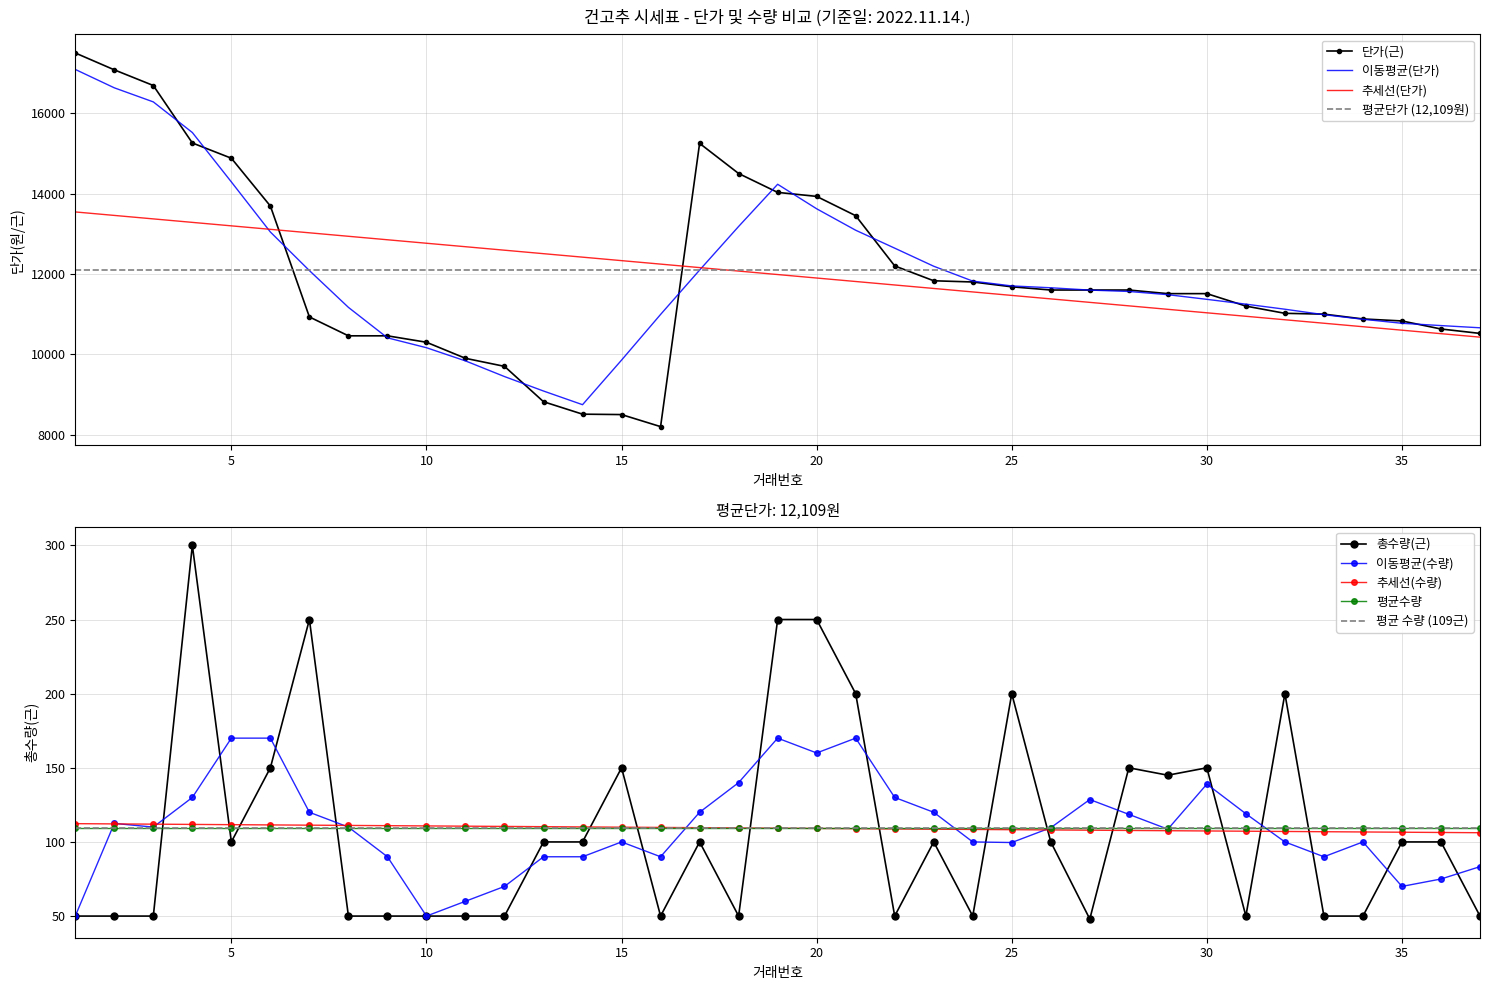

True or false: 화건(손꼭무) 단가(근) and 화건(손꼭무) 총수량(근) intersect in this chart.

False